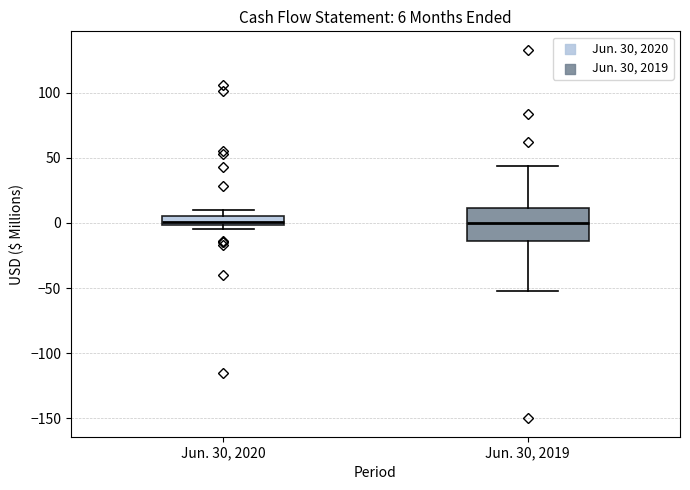

Which box is the tallest, from its lower edge to its upper edge?

Jun. 30, 2019